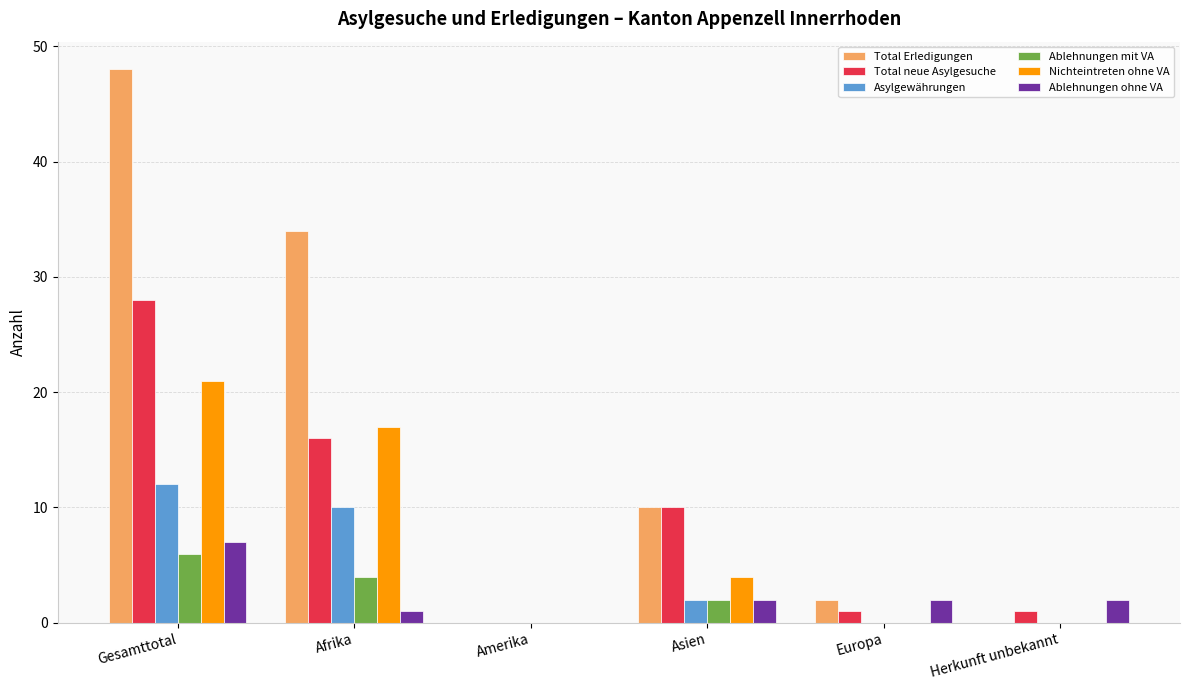

At which category is the sum across all series the highest?

Gesamttotal